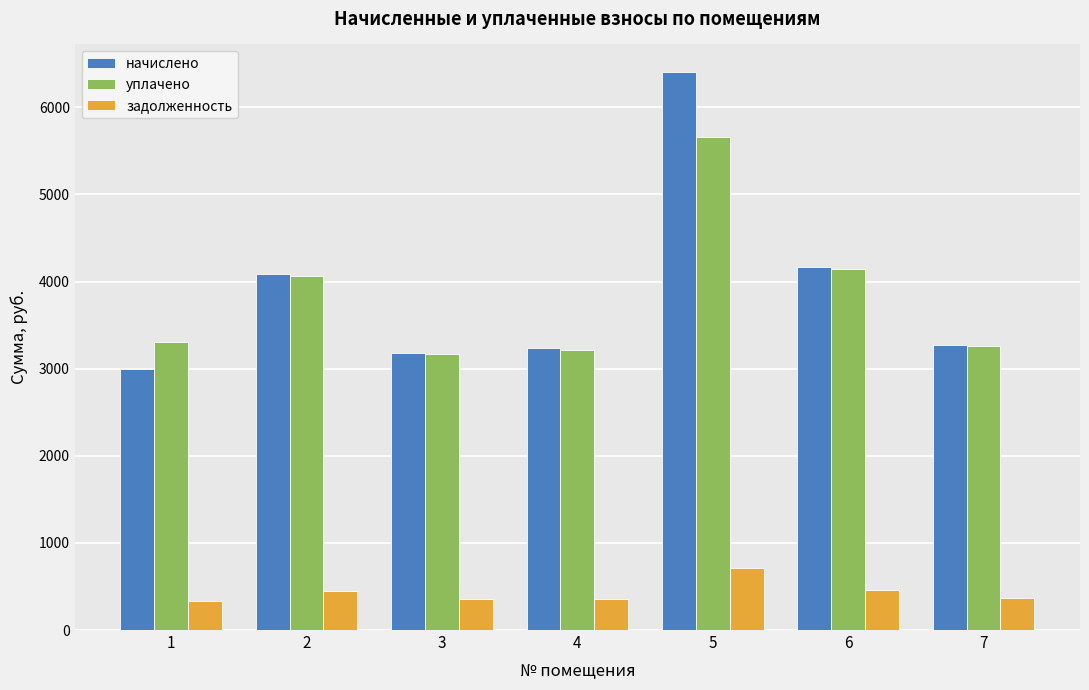

Which series has the largest range (max minus min)?

начислено